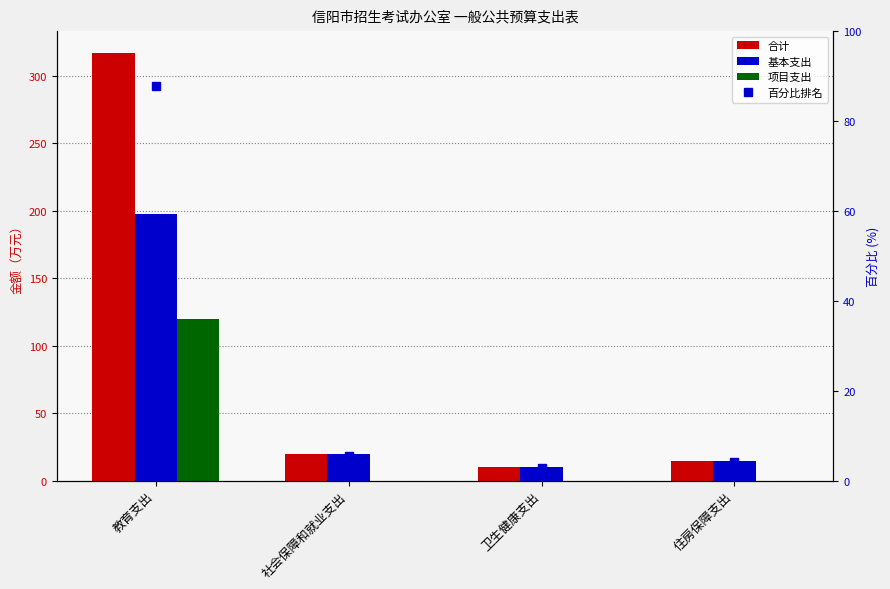

Which series has the widest spread of values?

合计